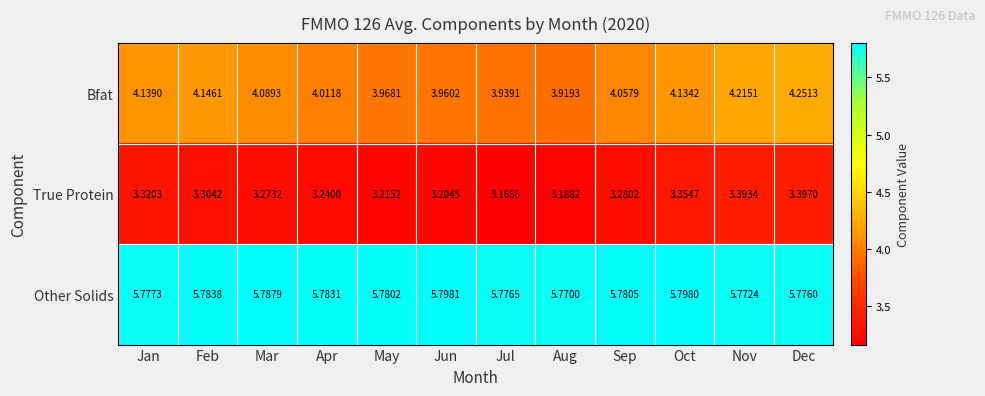

At which category is the sum across all series the highest?

Dec